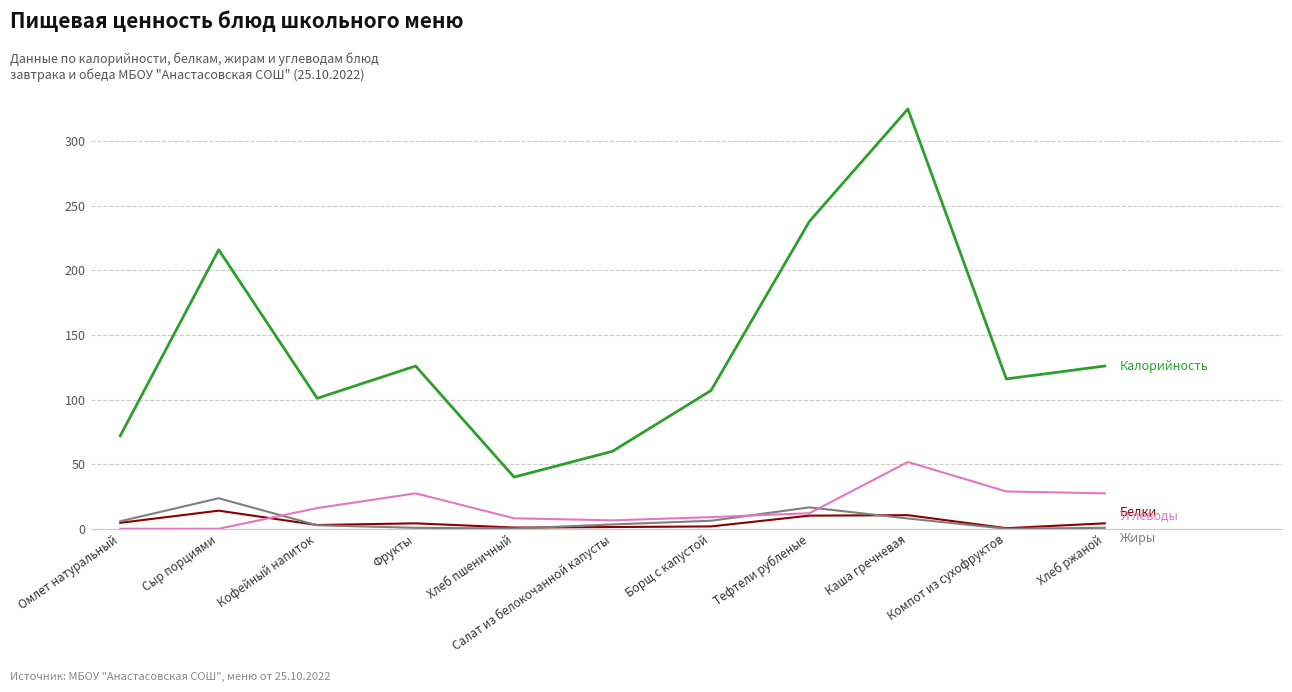

Which label corresponds to the largest value in the chart?

Каша гречневая